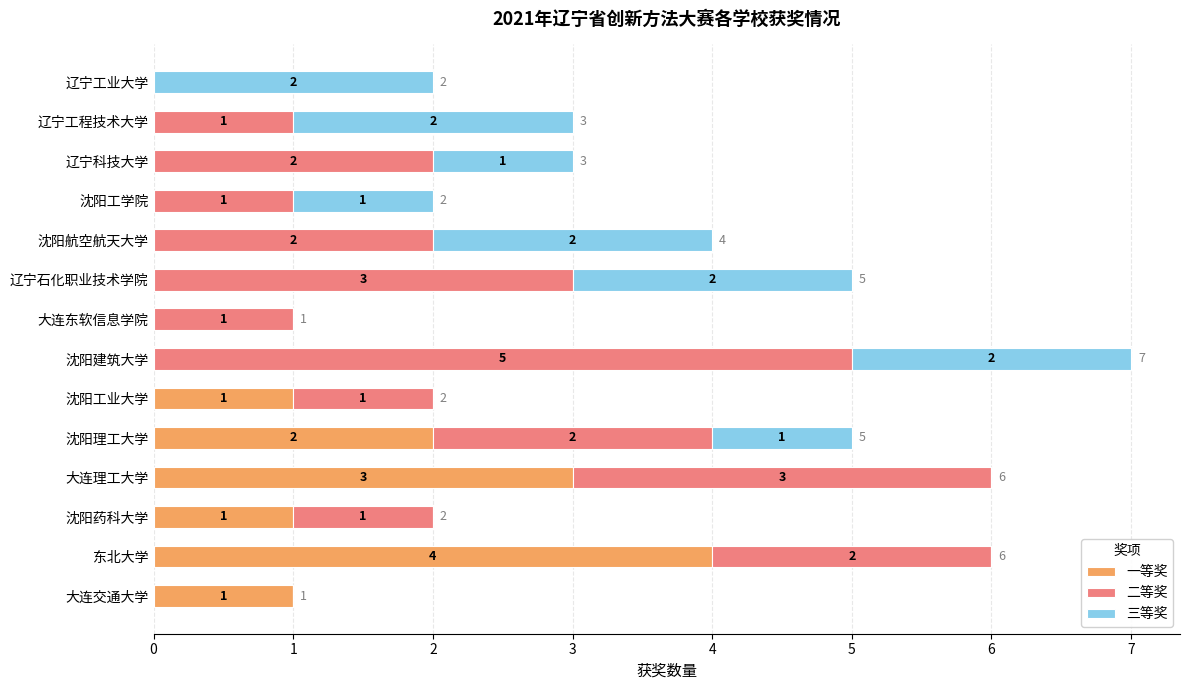

How many series are shown in this chart?

3